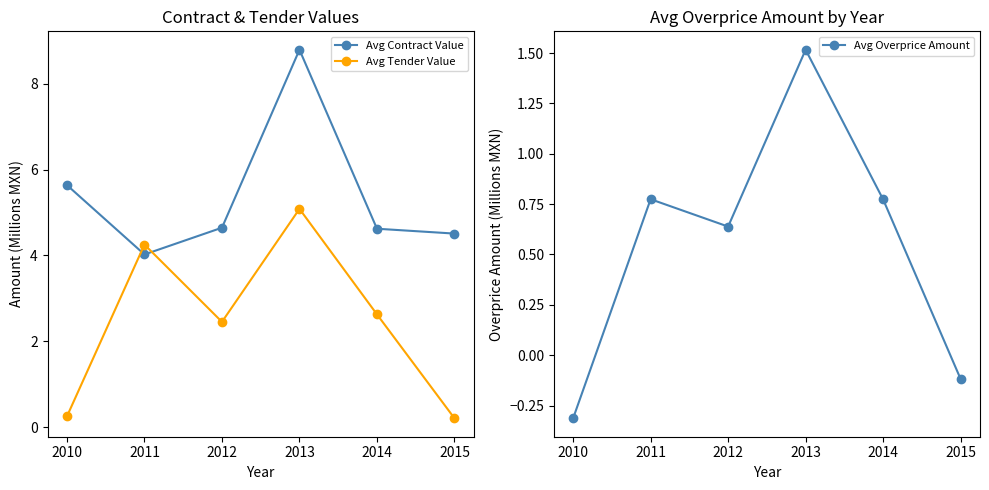

At which label does Avg Overprice Amount first exceed 0?

2011